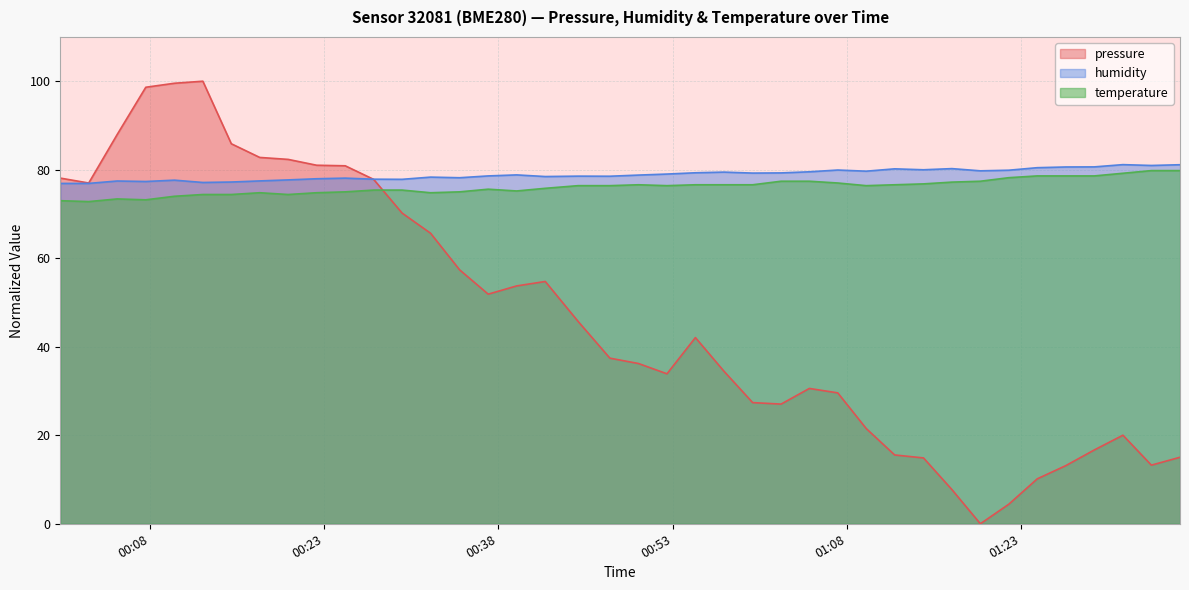

What is the greatest value displayed?

100.0